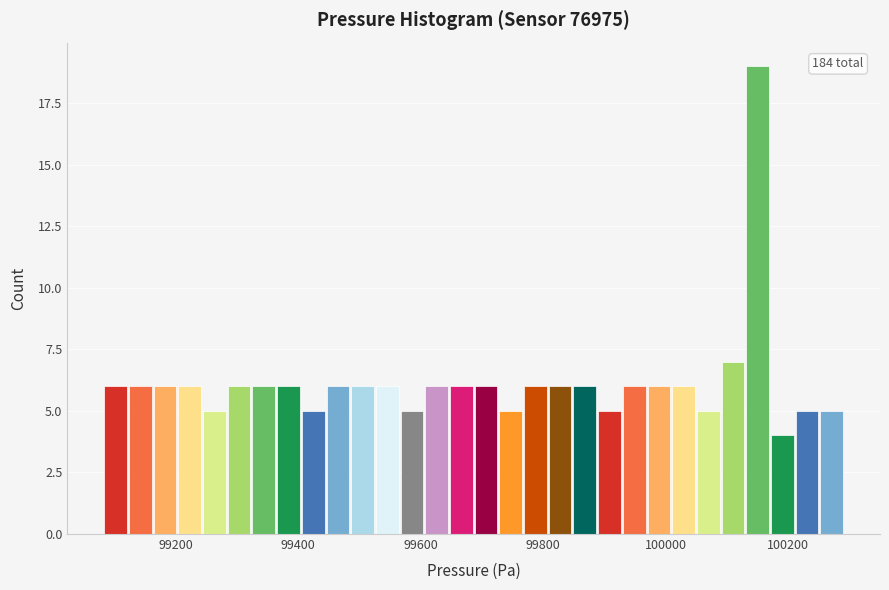

Read against the x-axis, roughly where is the centre of the tallest bar?

100160